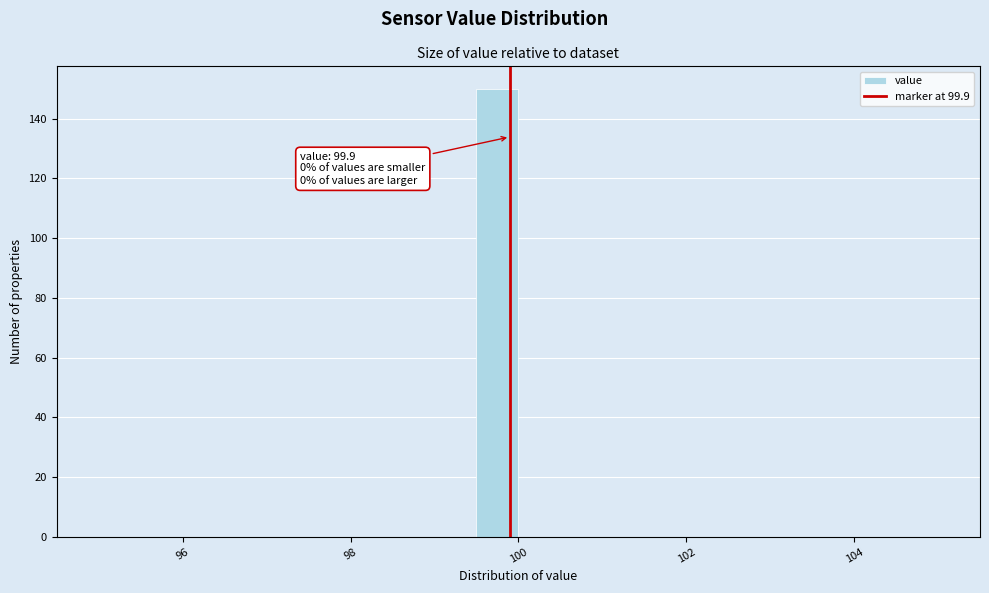

Read against the x-axis, roughly where is the centre of the tallest bar?

99.8